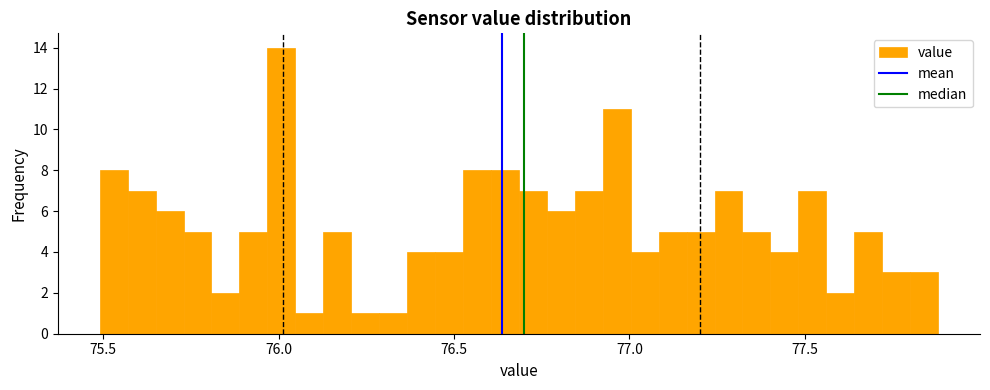

Around what value on the x-axis is the tallest bar? Give the approximate position of its centre, as read against the axis.

76.00